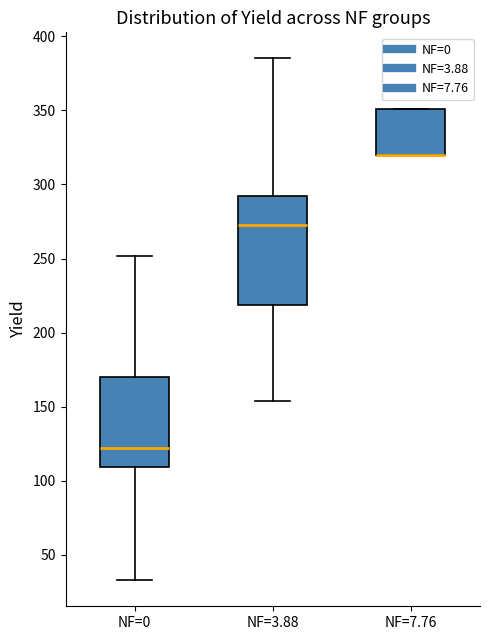

Reading left to right, read every box against the y-axis: the position of its median line, the range the box covers, and the ends of its whiskers. The values are not printed on the chart, so give them approximately, as read against the axis.

NF=0: median 120, box 110 to 170, whiskers 35 to 250
NF=3.88: median 275, box 220 to 295, whiskers 155 to 385
NF=7.76: median 320 (drawn on the box's lower edge), box 320 to 350, whiskers 320 to 350